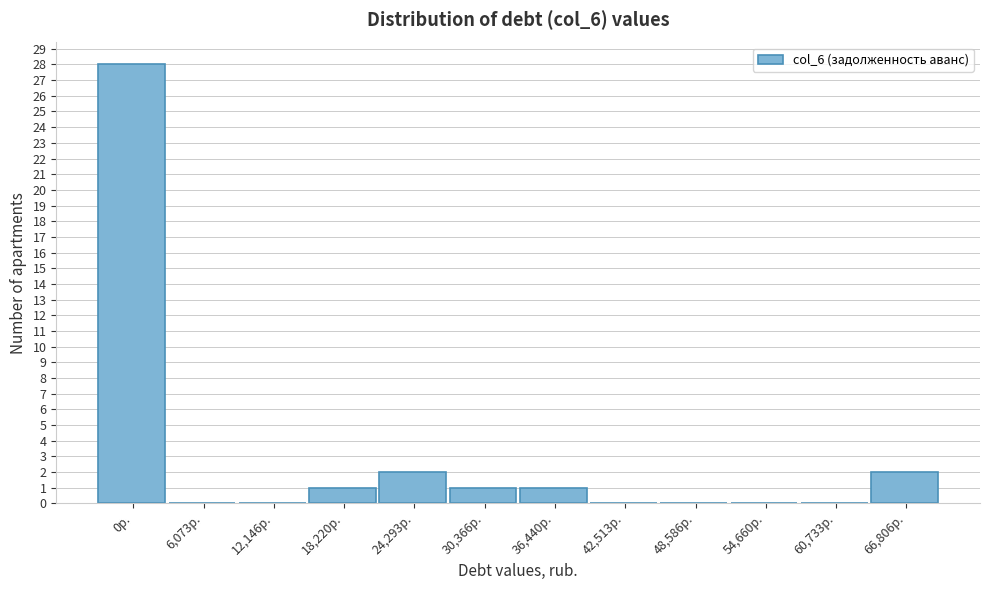

Reading right to left, extract all data points from this chart.

66,806р.=2	60,733р.=0	54,660р.=0	48,586р.=0	42,513р.=0	36,440р.=1	30,366р.=1	24,293р.=2	18,220р.=1	12,146р.=0	6,073р.=0	0р.=28